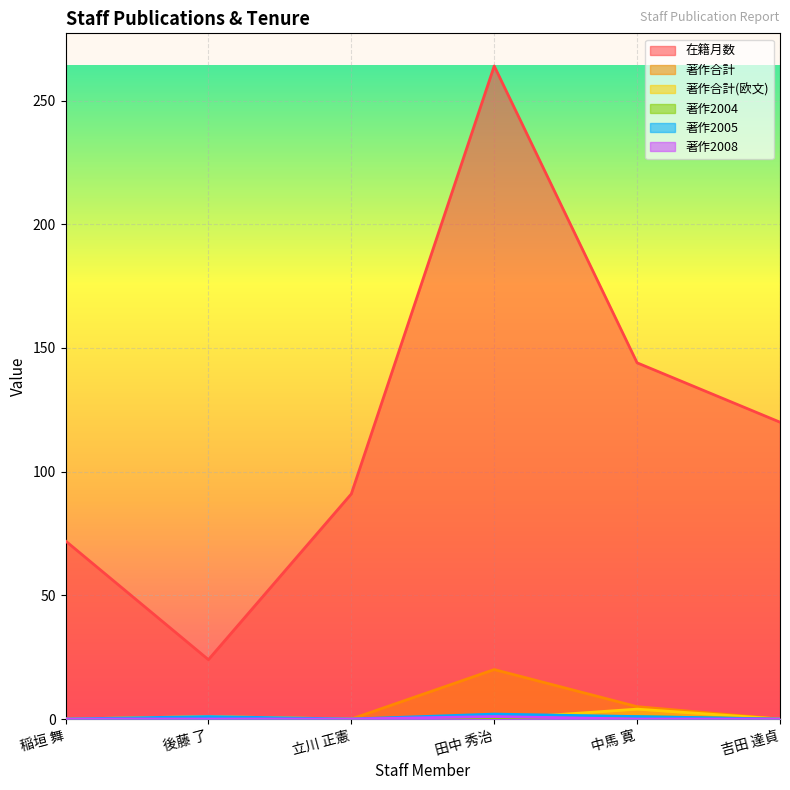

At which category is the sum across all series the highest?

田中 秀治